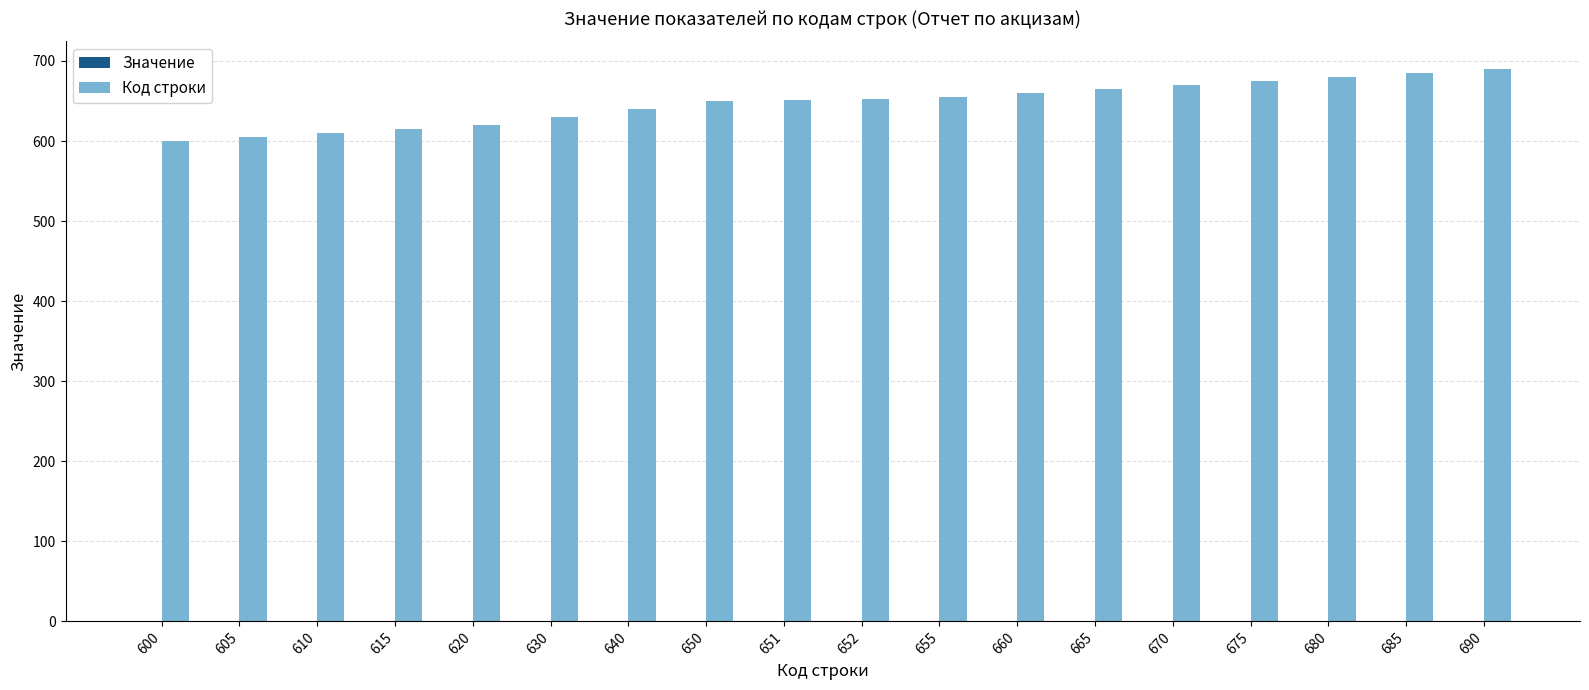

What is the sum of all values?

11653